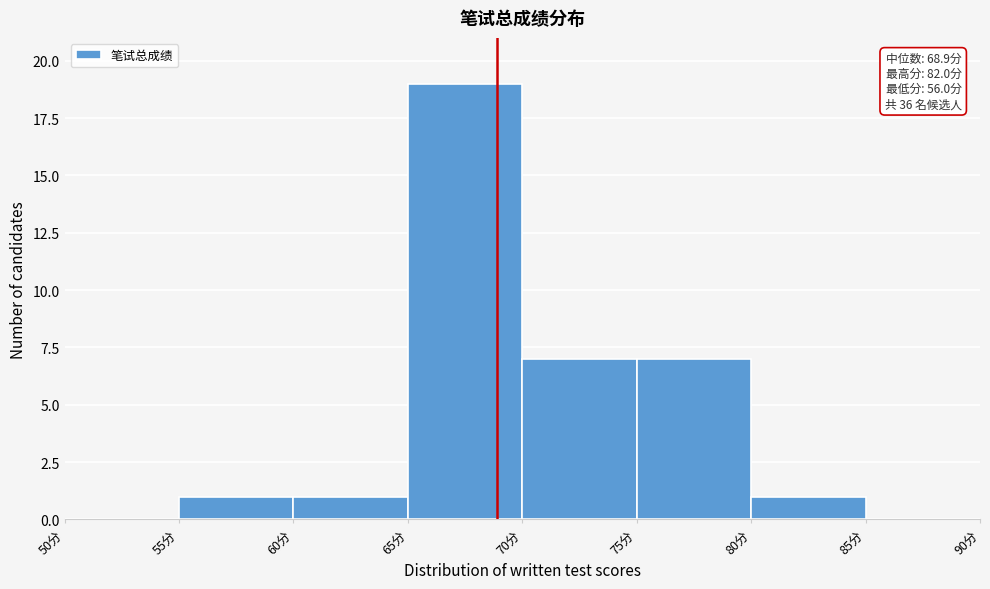

Over which range of the x-axis is the bar tallest?

65 to 70